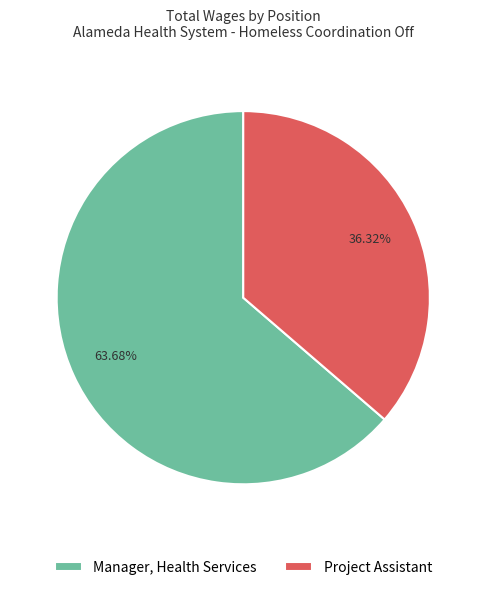

Count the number of slices in the pie.

2